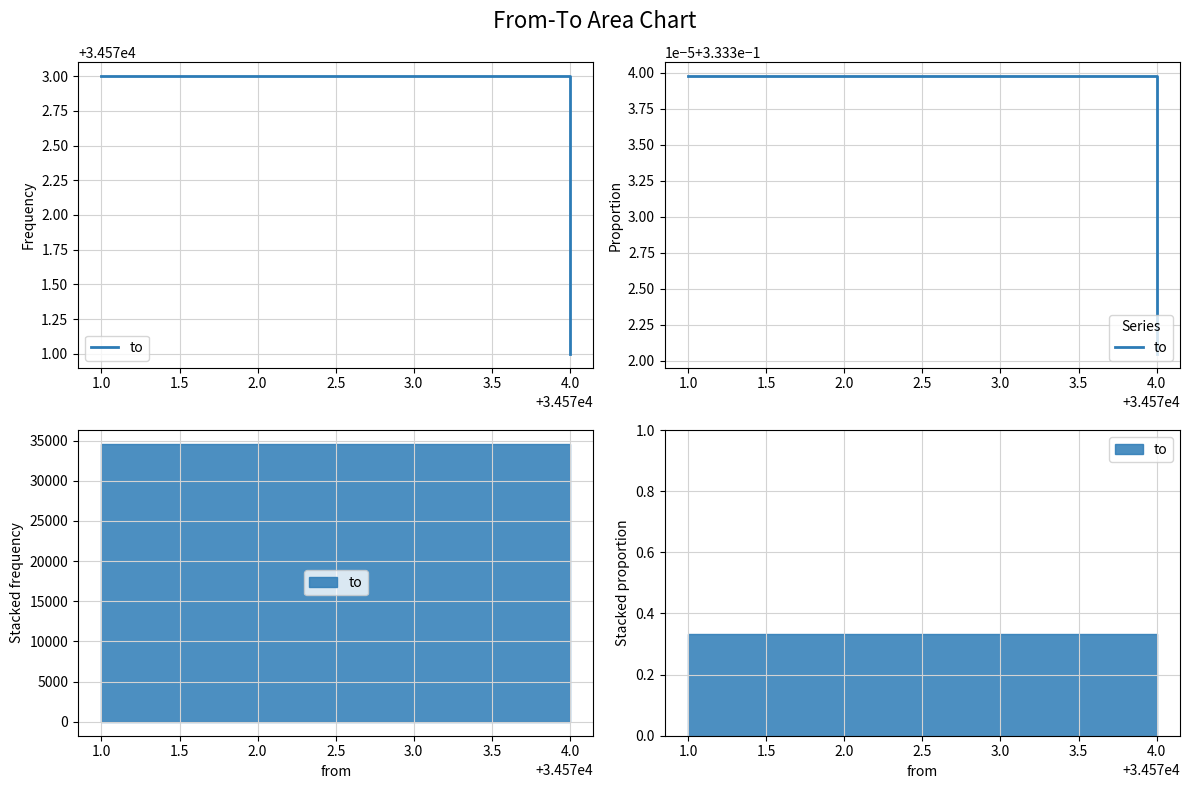

What is the approximate value at 4.0?

0.3